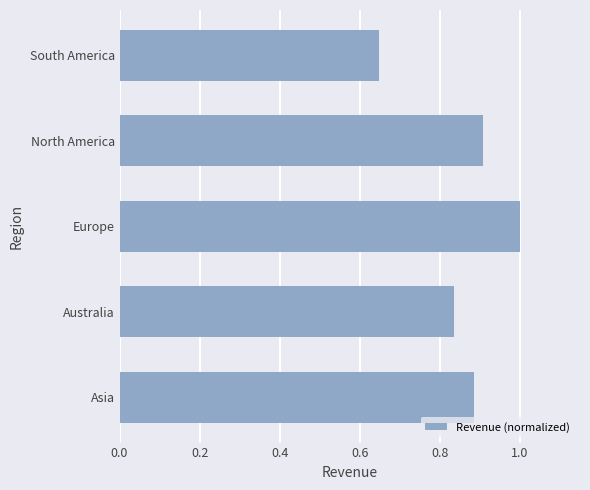

Which has a higher value, Asia or Australia?

Asia